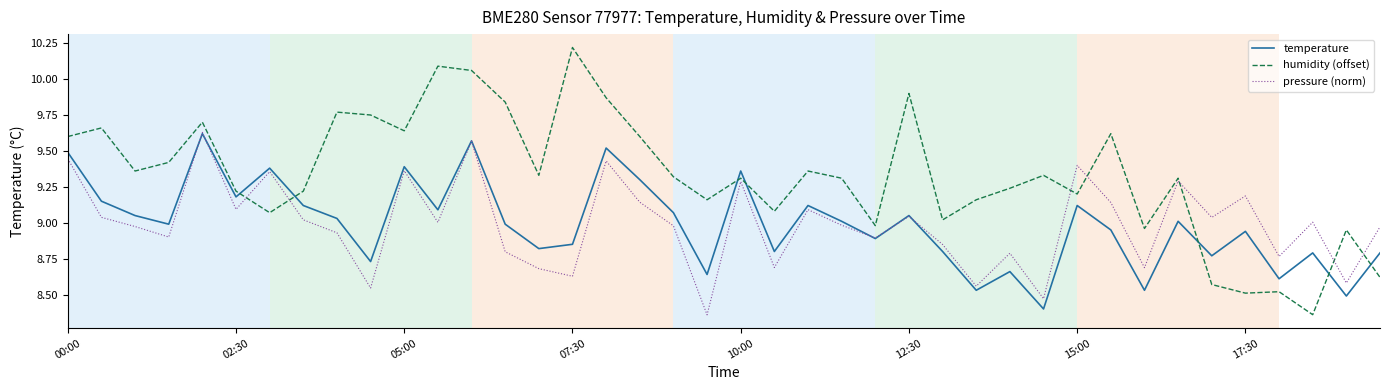

Which series has the largest total across all categories?

humidity (offset)